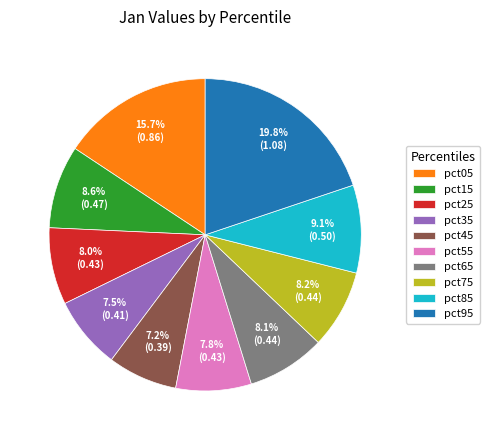

To the nearest percent, what is the difference between the largest and smallest slice percentages?

13%